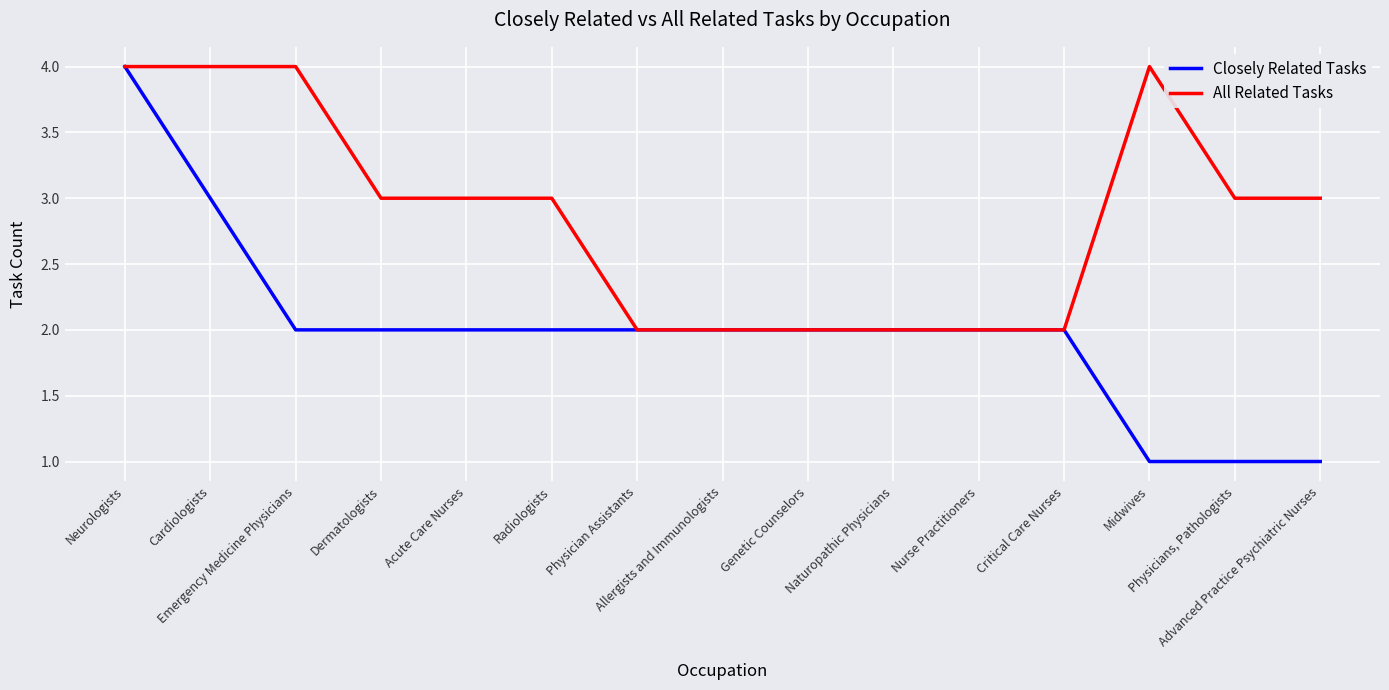

Is the value of All Related Tasks at Radiologists greater than the value of Closely Related Tasks at Advanced Practice Psychiatric Nurses?

Yes